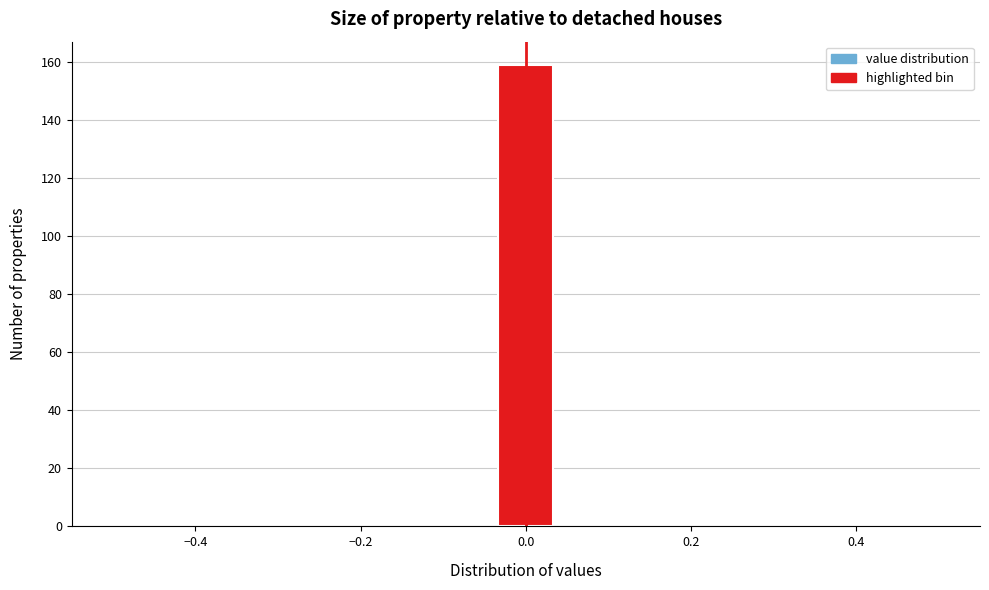

Around what value on the x-axis is the tallest bar? Give the approximate position of its centre, as read against the axis.

0.00